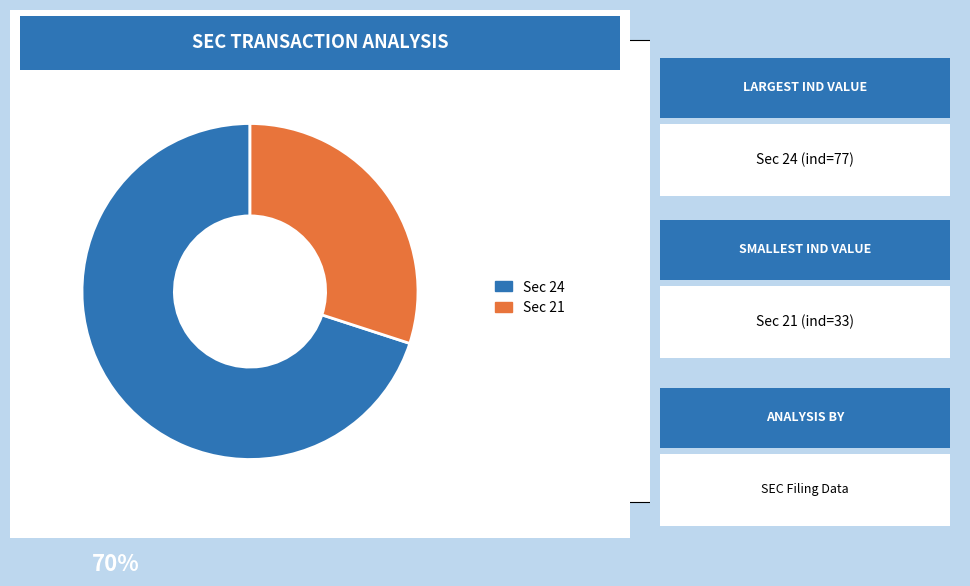

Is there a majority slice in this chart?

Yes